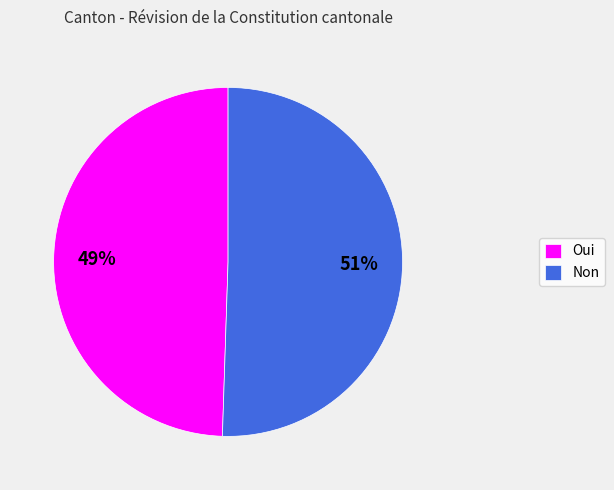

Rank the categories by value from highest to lowest.

Non, Oui